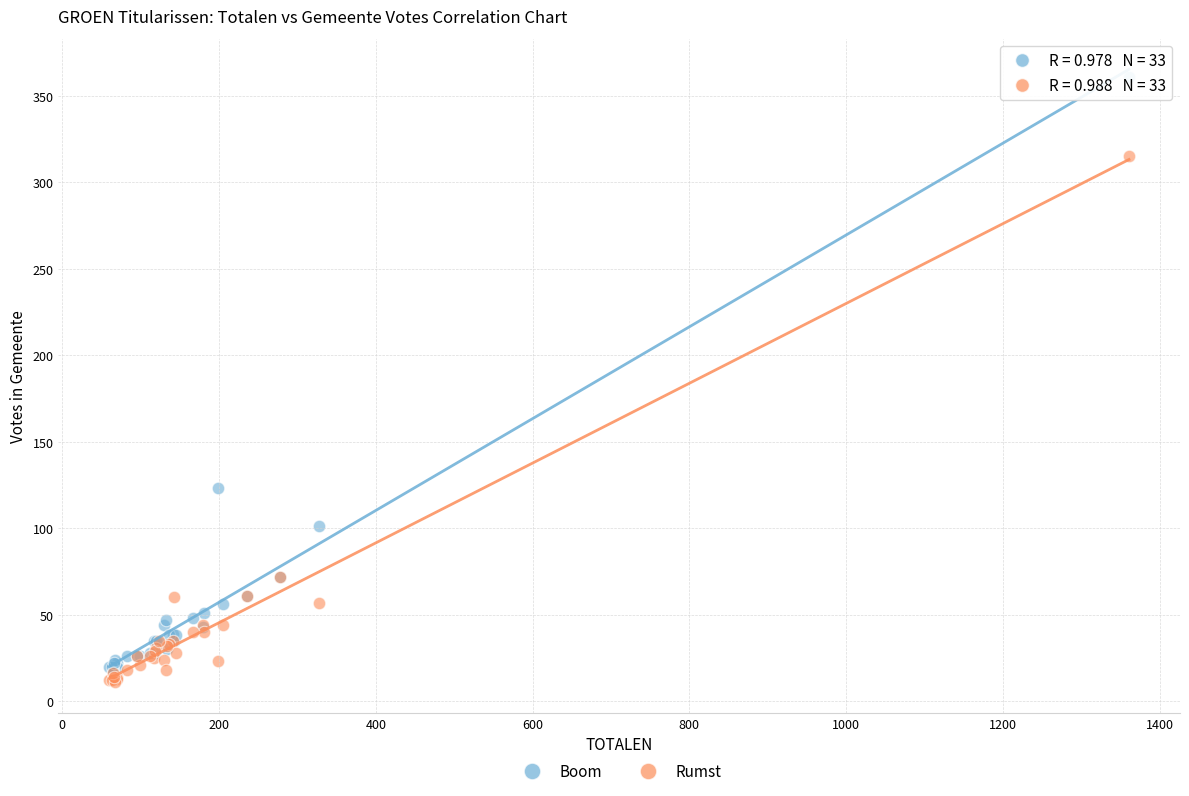

In the Rumst series, what Y value is closest to 163?

72